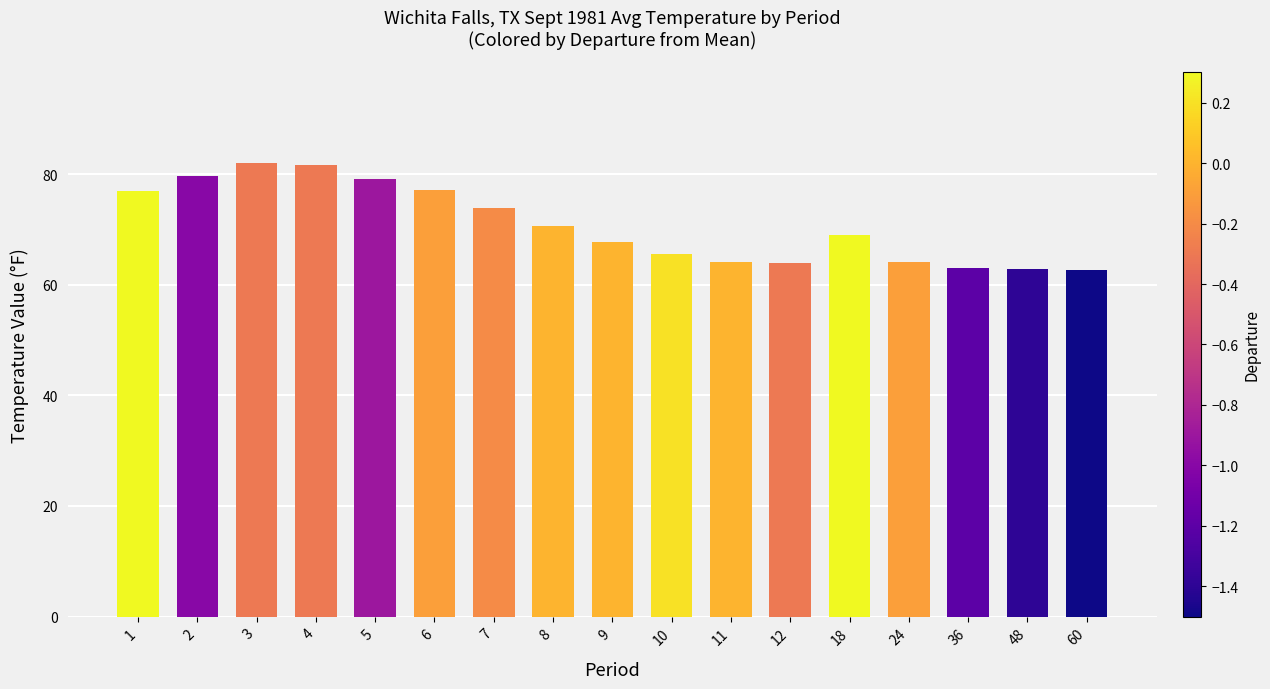

What is the value of the 6th bar from the left?

77.2